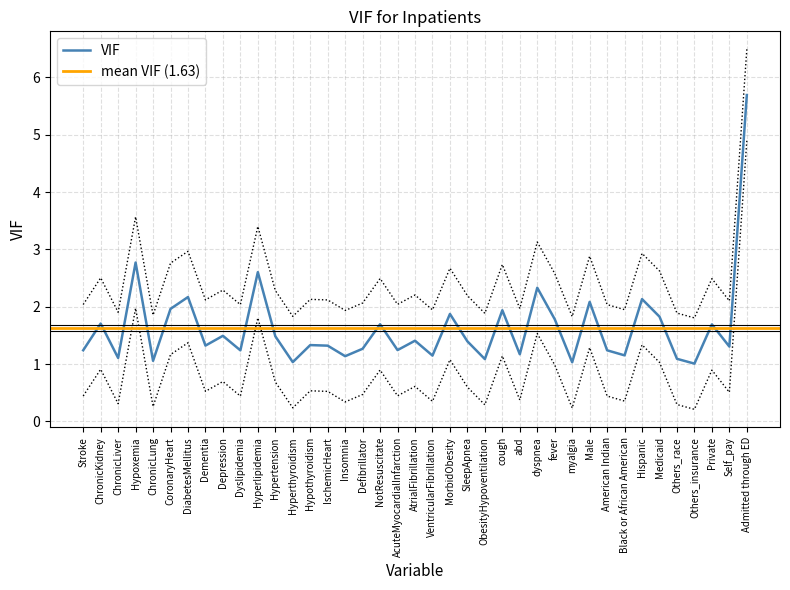

List the labels in order of value, largest first.

Admitted through ED, Hypoxemia, Hyperlipidemia, dyspnea, DiabetesMellitus, Hispanic, Male, CoronaryHeart, cough, MorbidObesity, Medicaid, fever, ChronicKidney, NotResuscitate, Private, Depression, Hypertension, AtrialFibrillation, SleepApnea, Hypothyroidism, Dementia, IschemicHeart, Self_pay, Defibrillator, AcuteMyocardialInfarction, Stroke, American Indian, Dyslipidemia, abd, Black or African American, VentricularFibrillation, Insomnia, ChronicLiver, Others_race, ObesityHypoventilation, ChronicLung, Hyperthyroidism, myalgia, Others_insurance